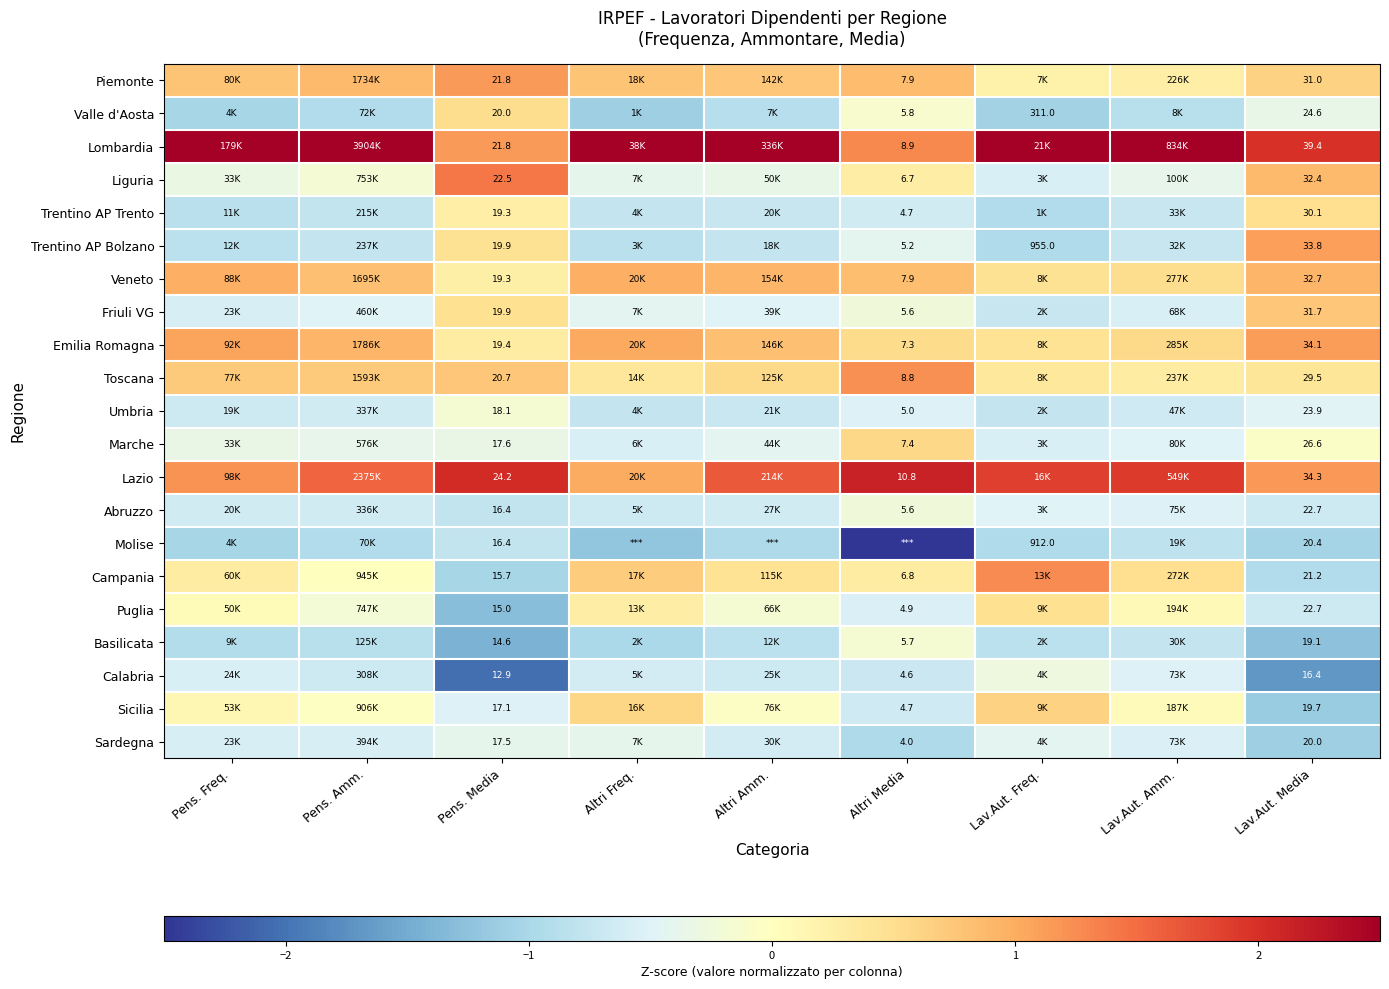

At how many categories does at least one series exceed -2?

9